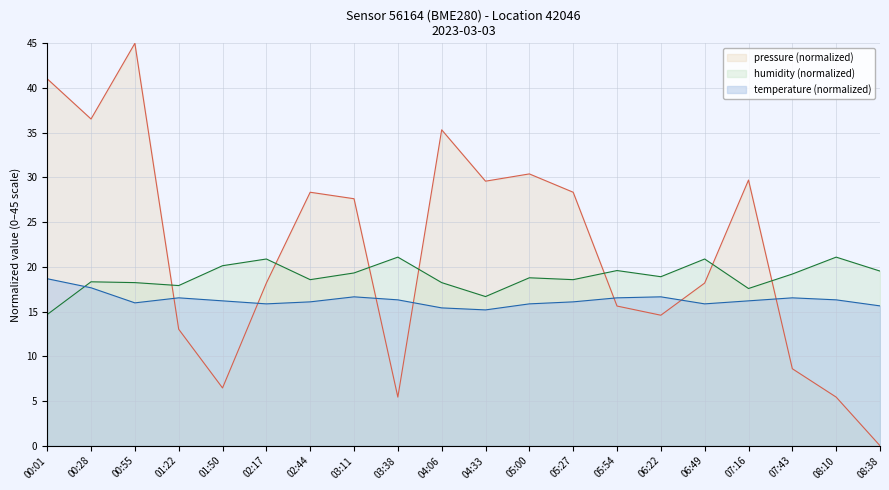

True or false: humidity has a value of 19.2 at 07:43.

True